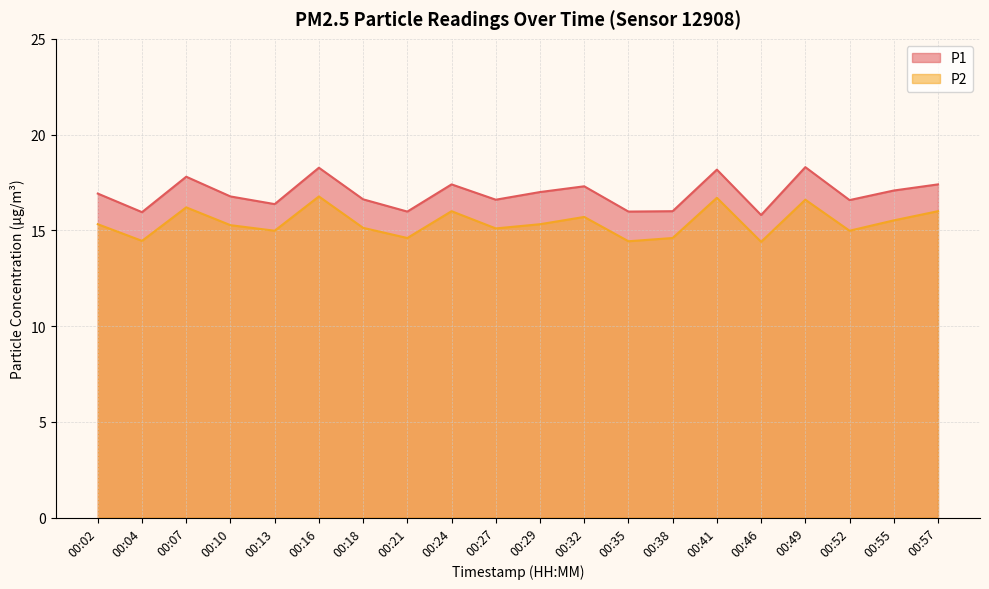

At which category is the sum across all series the highest?

00:16